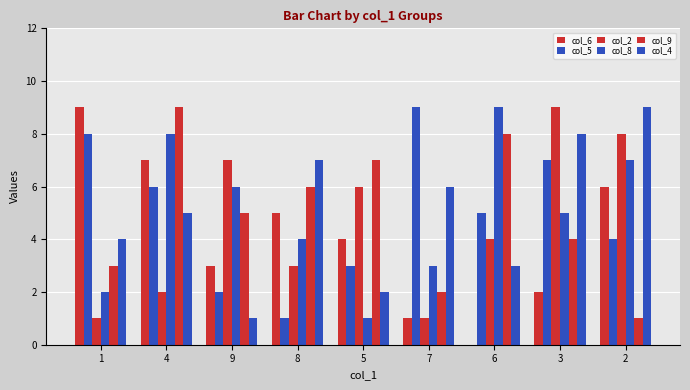

Are the bars horizontal?

No